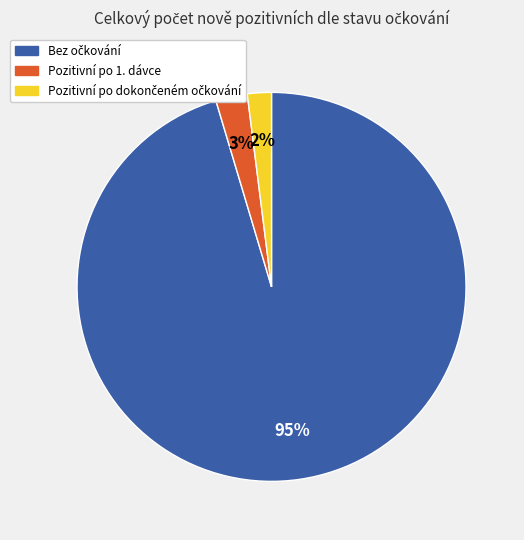

How many segments does this pie chart have?

3